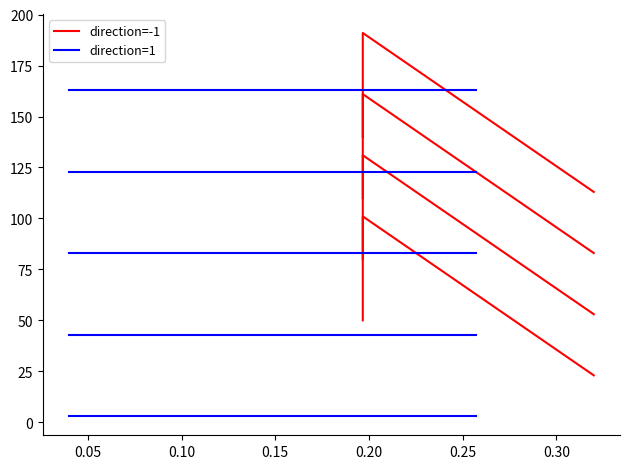

Is the value of direction=-1 at 0.00 greater than the value of direction=1 at 0.15?

Yes